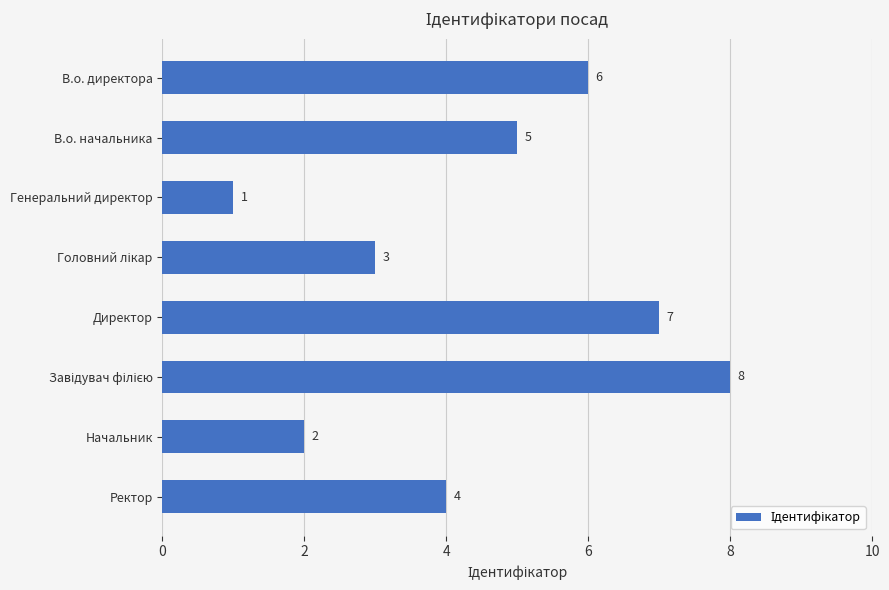

The chart shows a value of 6 at В.о. директора. True or false?

True